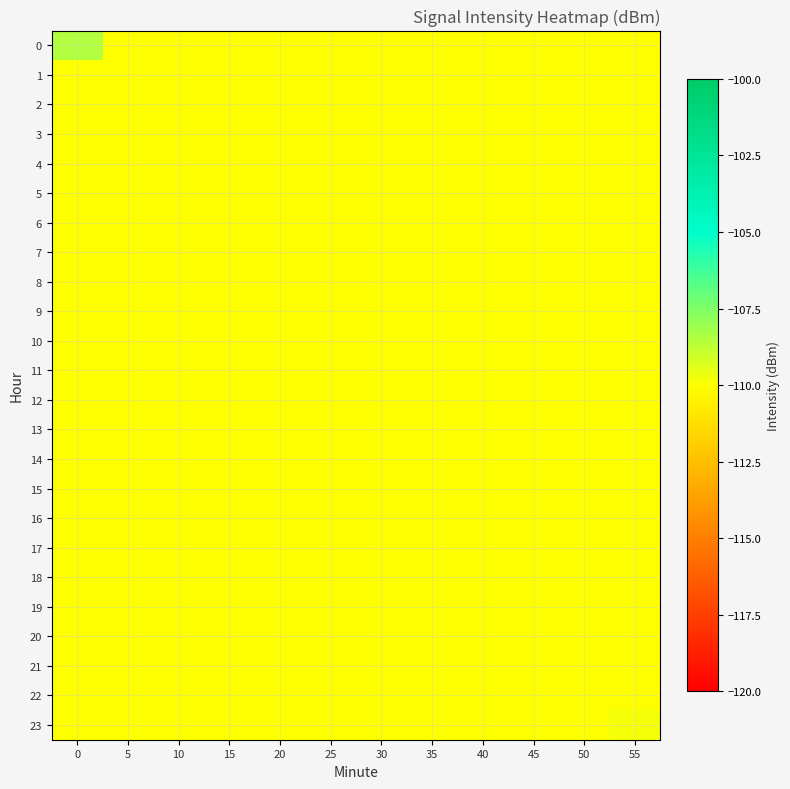

Count the number of data series in this chart.

24